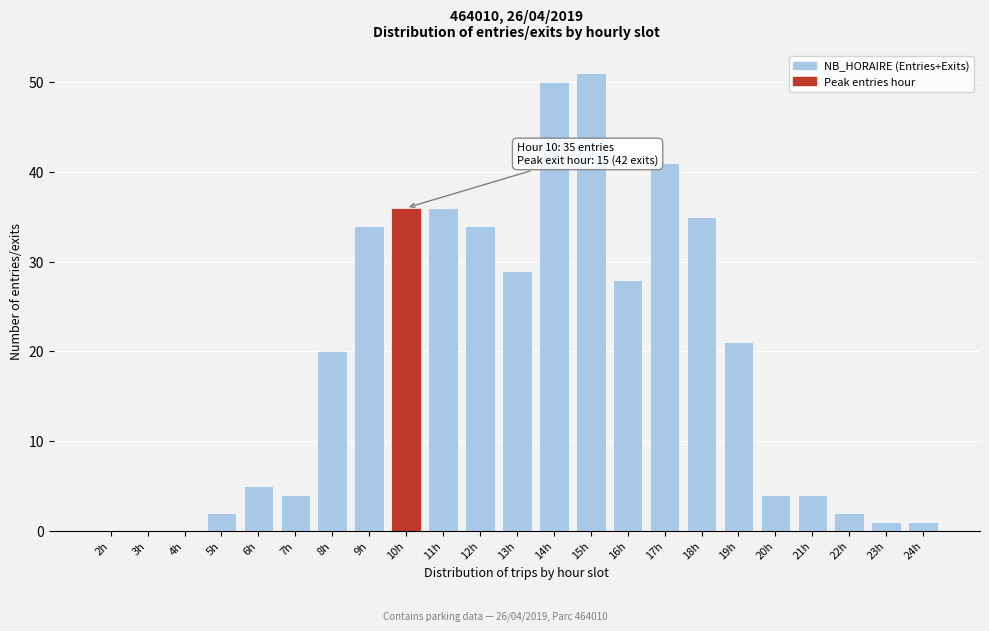

Reading left to right, what are all the values shown in this chart?

2h=0	3h=0	4h=0	5h=2	6h=5	7h=4	8h=20	9h=34	10h=36	11h=36	12h=34	13h=29	14h=50	15h=51	16h=28	17h=41	18h=35	19h=21	20h=4	21h=4	22h=2	23h=1	24h=1